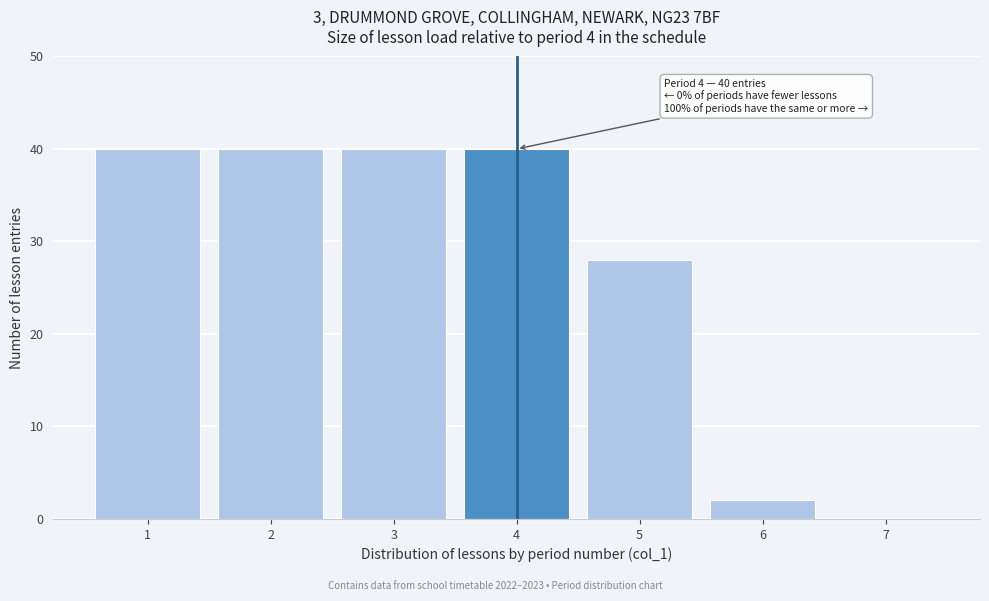

Reading left to right, what are all the values shown in this chart?

1=40	2=40	3=40	4=40	5=28	6=2	7=0